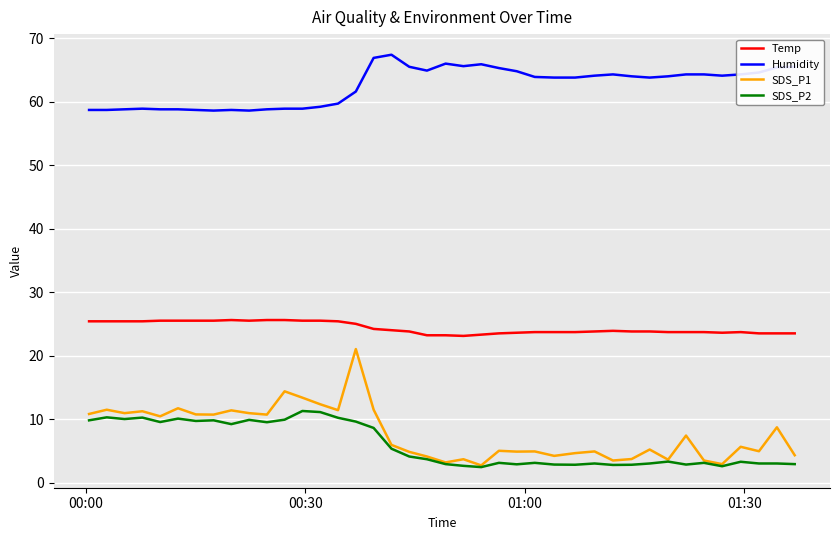

Which series has the largest total across all categories?

Humidity